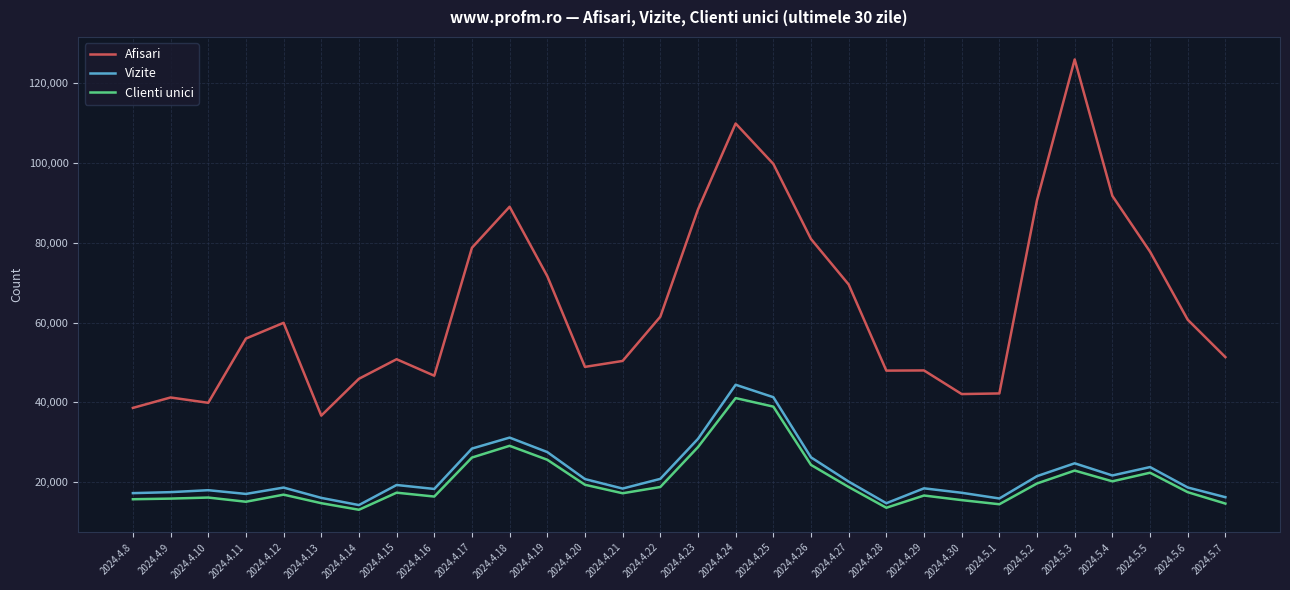

What is the difference between the second highest and minimum values in the Afisari series?

73253